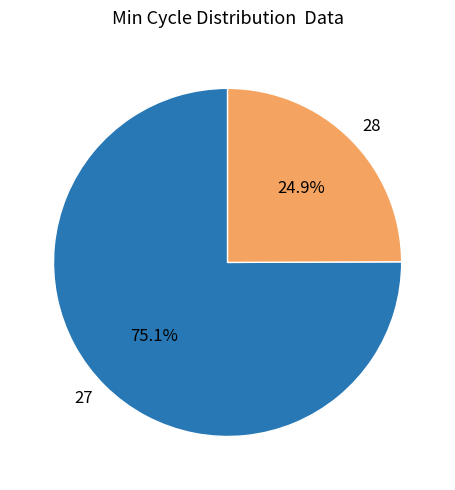

What is the ratio of the value at 28 to the value at 27?

0.3